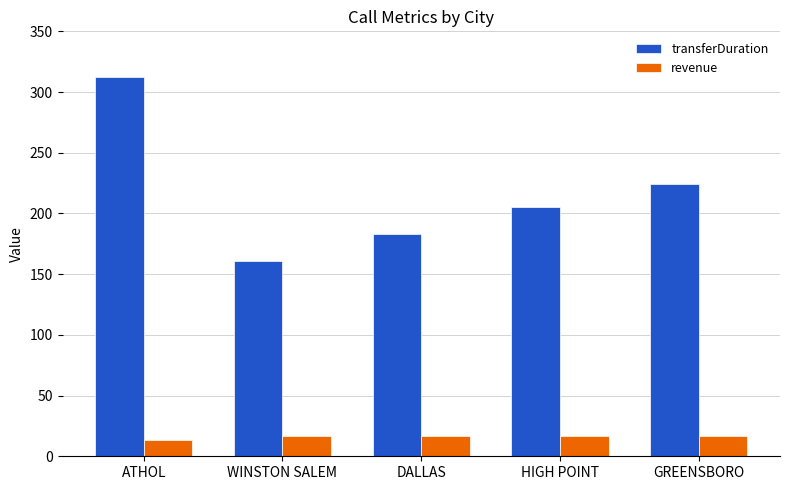

Reading right to left, list all the values displayed in this chart.

transferDuration: 224.0	205.0	183.0	161.0	312.0
revenue: 16.6	16.6	16.6	16.6	13.7